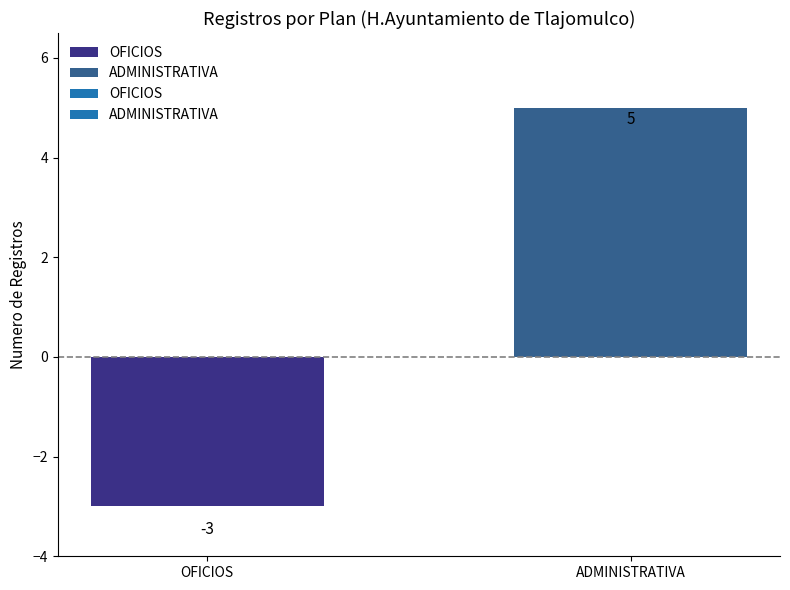

What is the label of the 2nd bar from the right?

OFICIOS